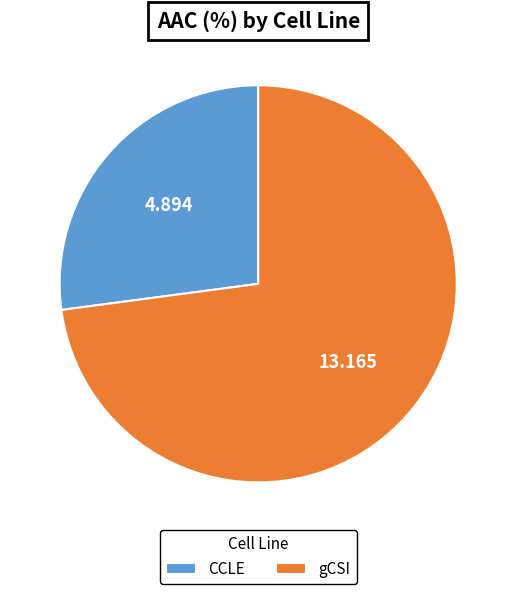

How many slices are in this pie chart?

2